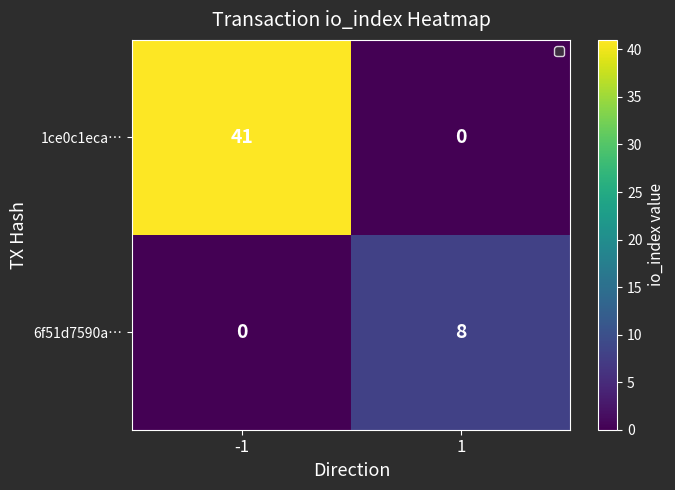

Reading left to right, transcribe all the data shown in this chart.

1ce0c1eca…: 41	0
6f51d7590a…: 0	8